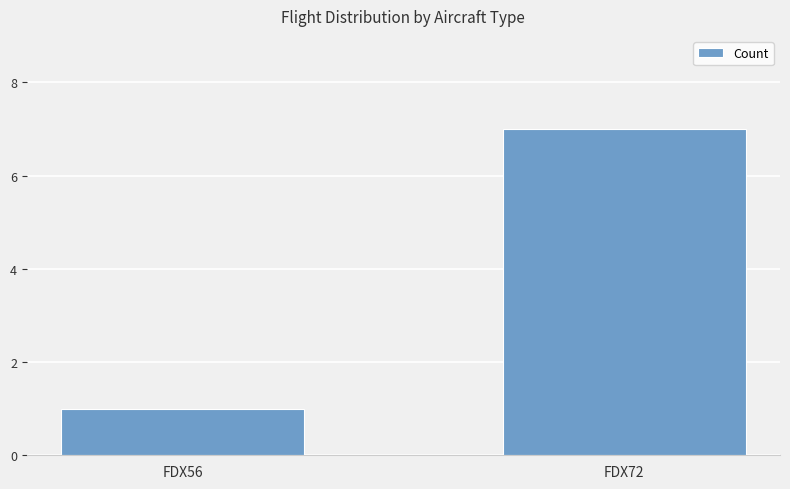

List the labels in order of value, smallest first.

FDX56, FDX72